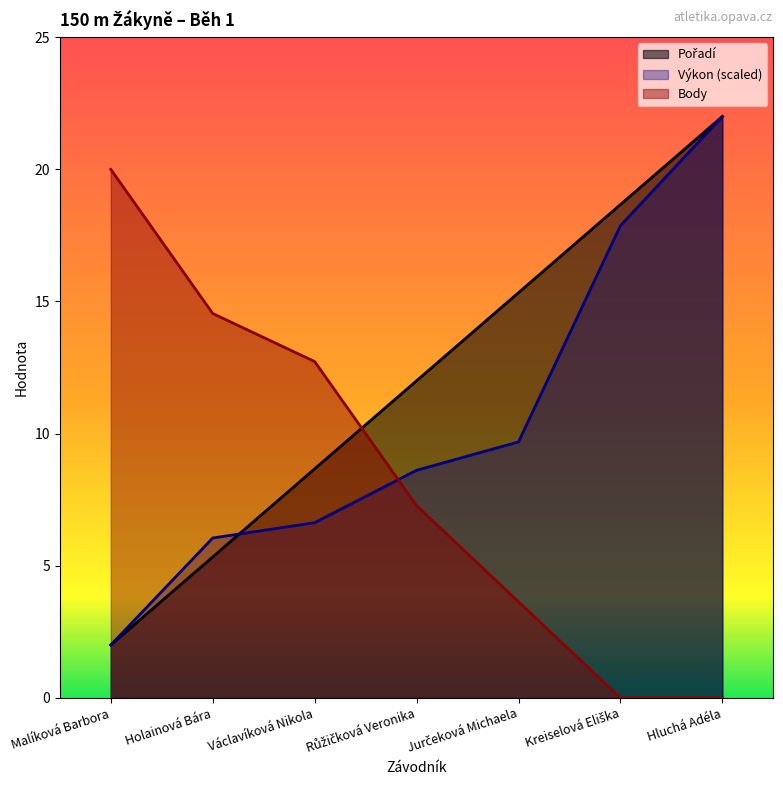

The value of Výkon at Hluchá Adéla is 37.0. True or false?

False